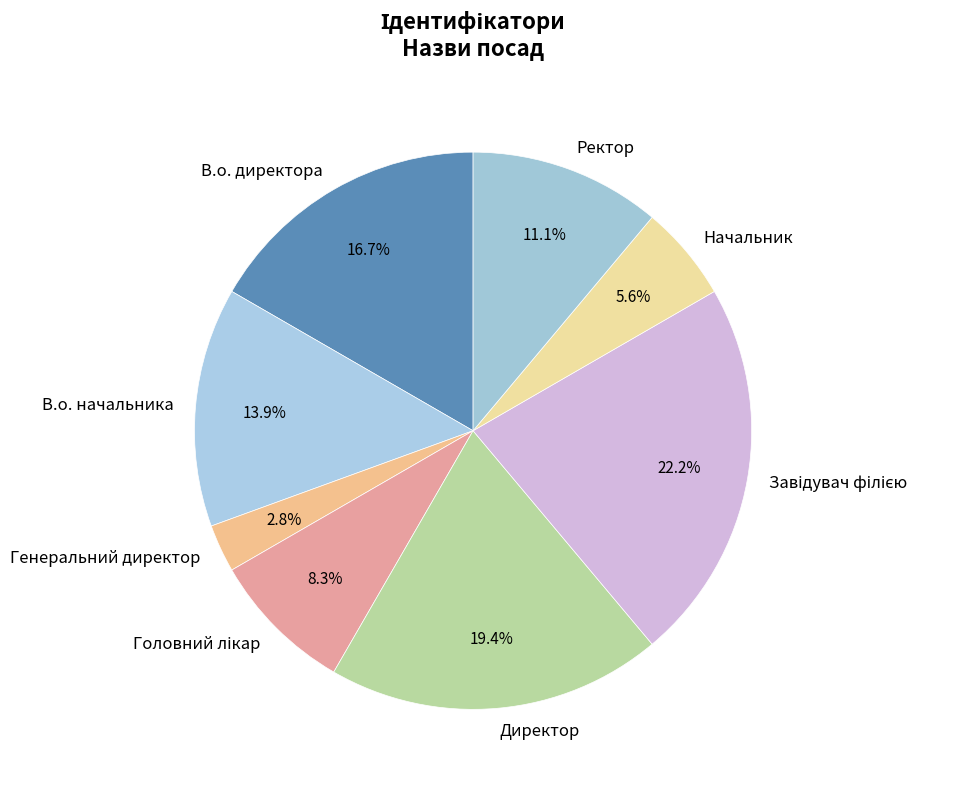

What percentage is NOT represented by В.о. начальника?

86.1%